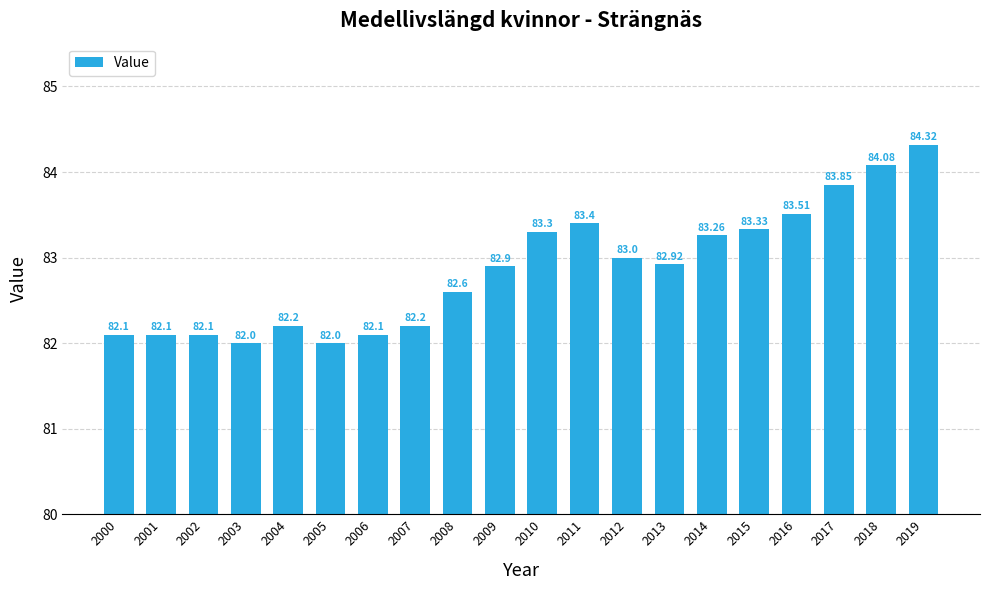

What is the ratio of the value at 2000 to the value at 2009?

1.0